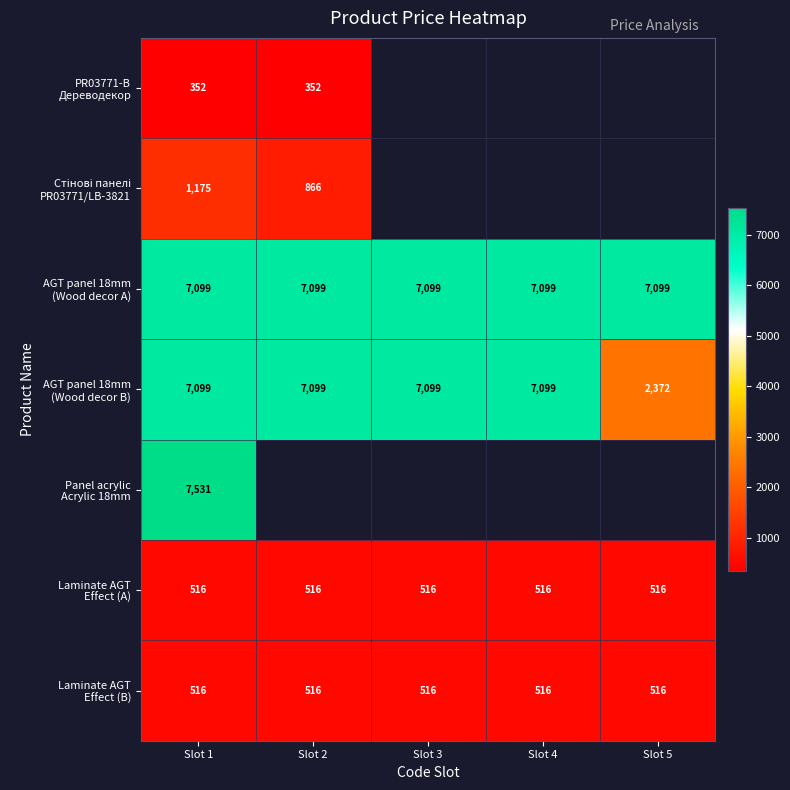

Rank the categories by Panel acrylic Acrylic 18mm value from highest to lowest.

Slot 1, Slot 2, Slot 3, Slot 4, Slot 5